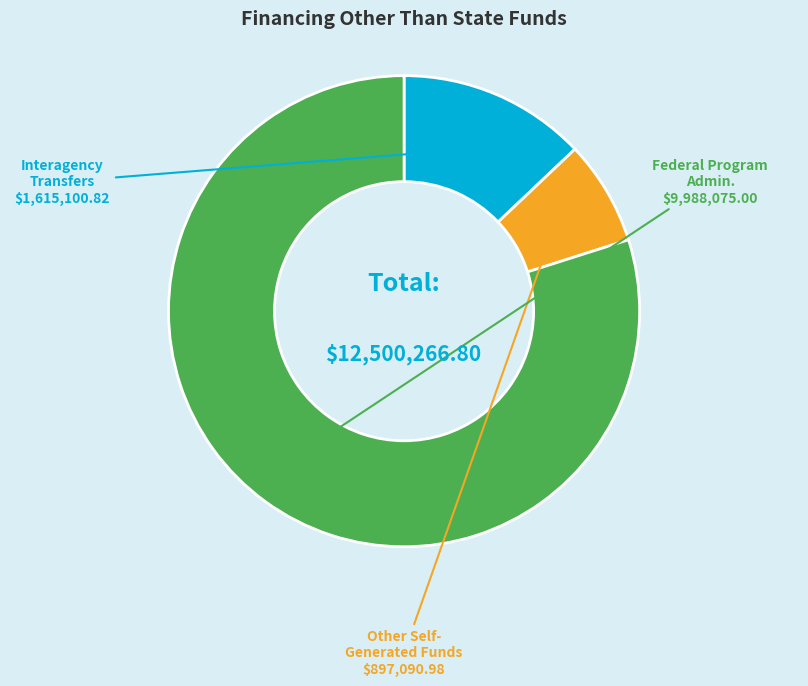

How many slices are in this pie chart?

3